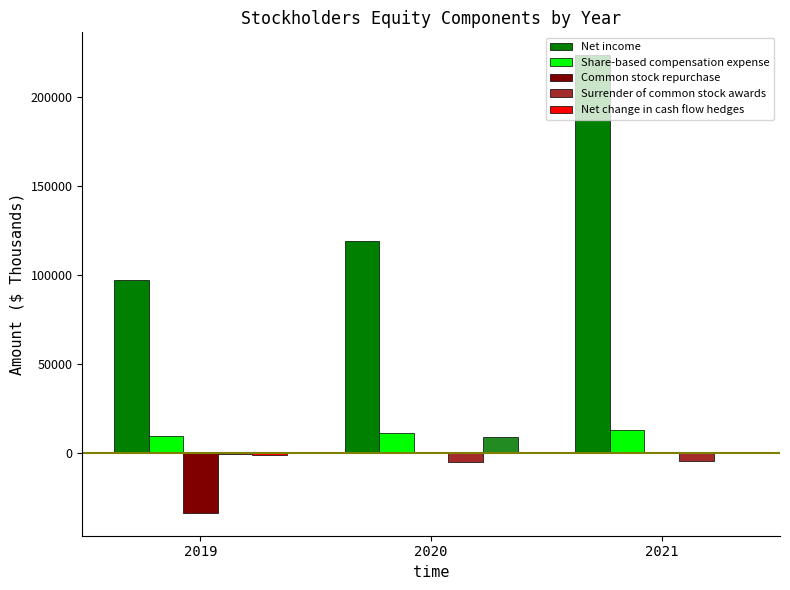

True or false: Common stock repurchase has a value of -33924 at 2019.

True